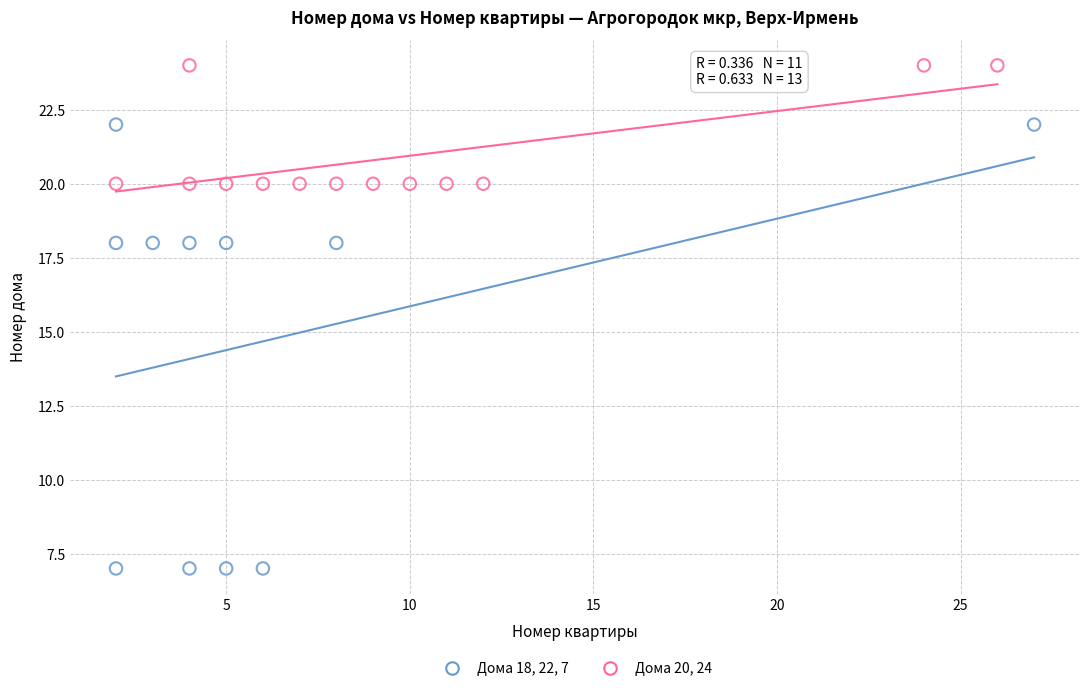

Which series reaches the minimum Y coordinate?

Дома 18, 22, 7